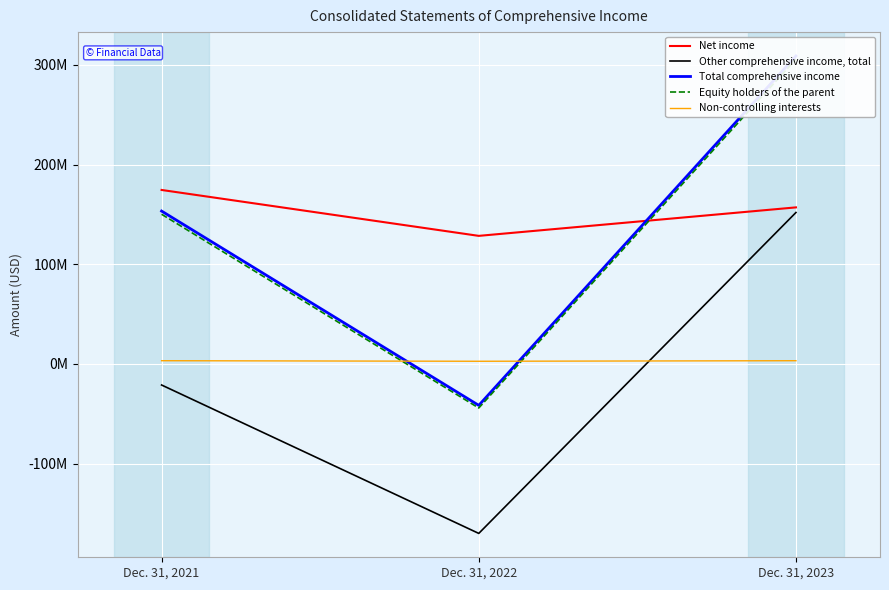

True or false: Net income has a value of 174511487 at Dec. 31, 2021.

True